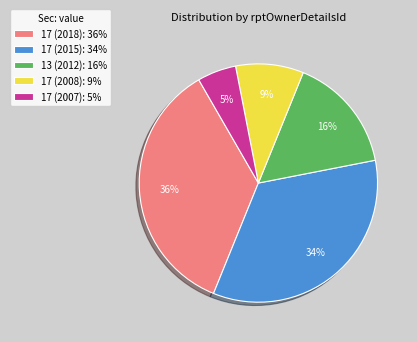

Do 17 (2018) and 17 (2015) together represent more than half of the pie?

Yes